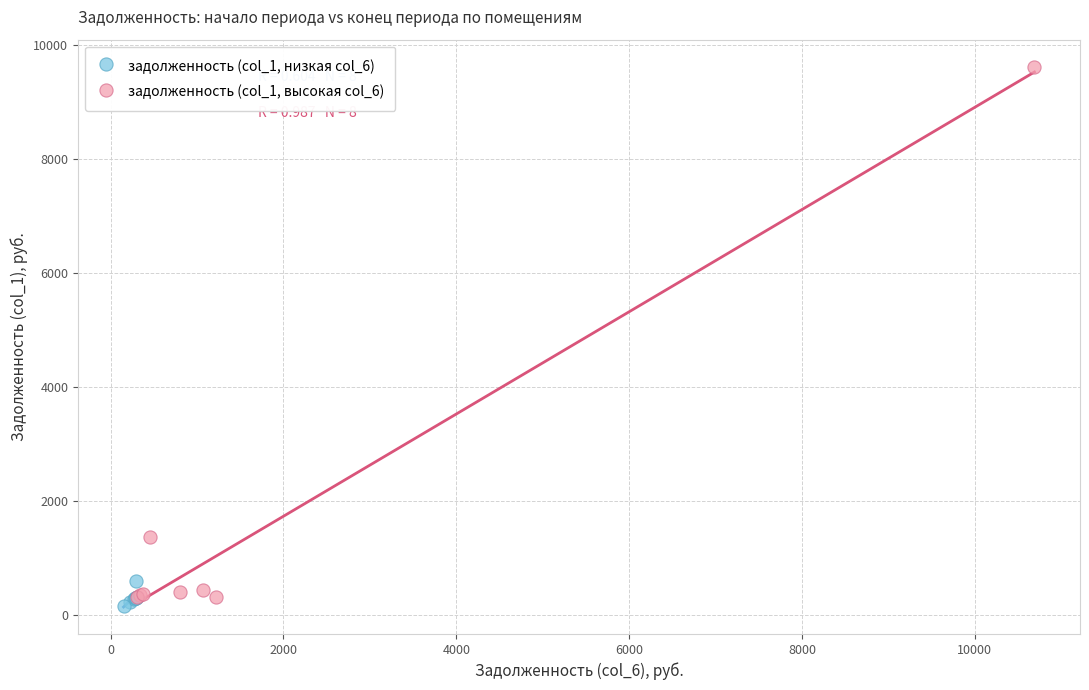

Which series has the widest spread of Y values?

задолженность (col_1, высокая col_6)